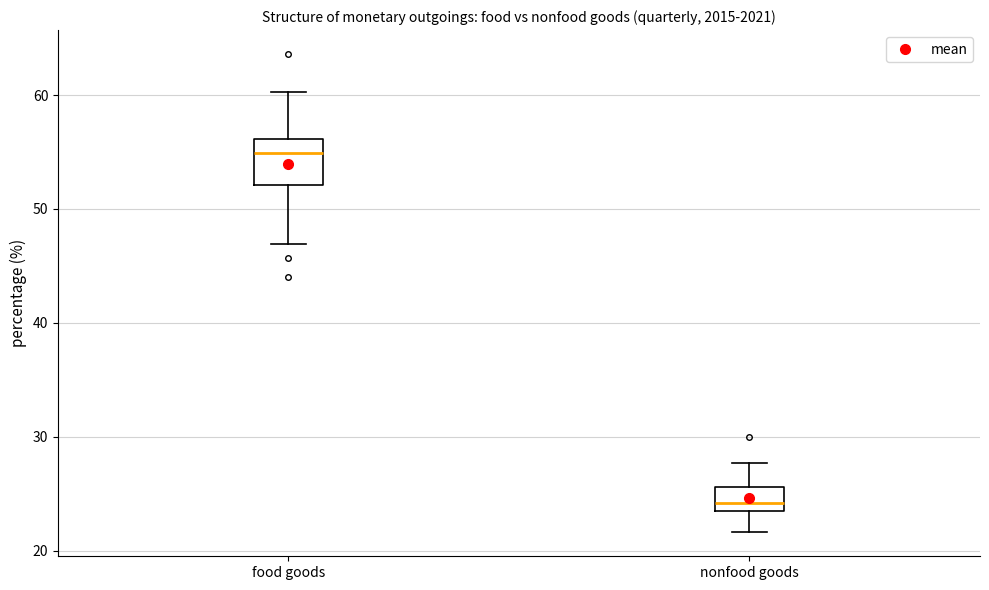

Which box's median line is the highest?

food goods